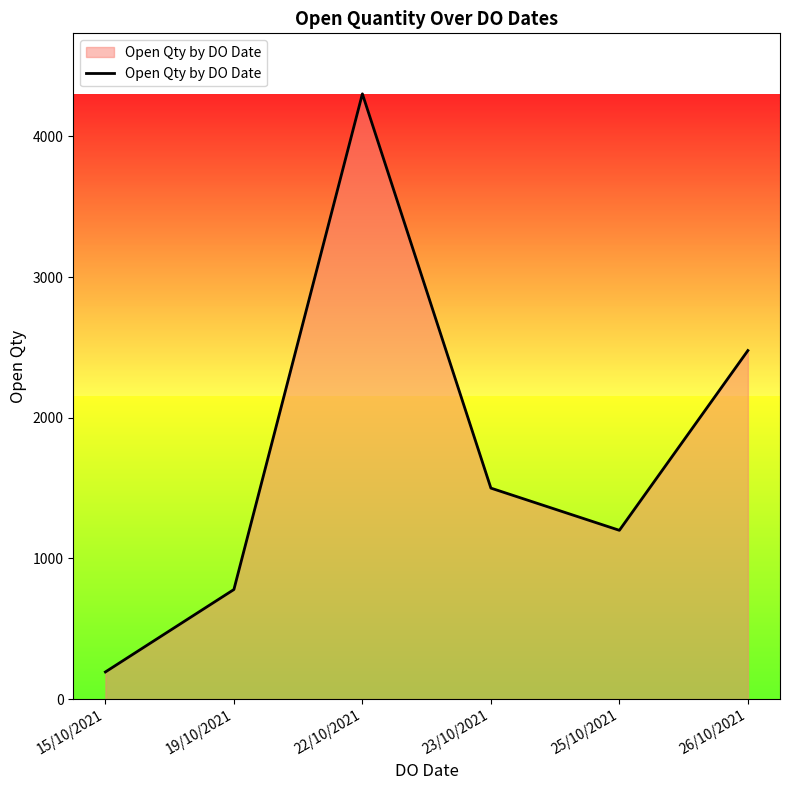

What is the approximate value at 23/10/2021?

1500